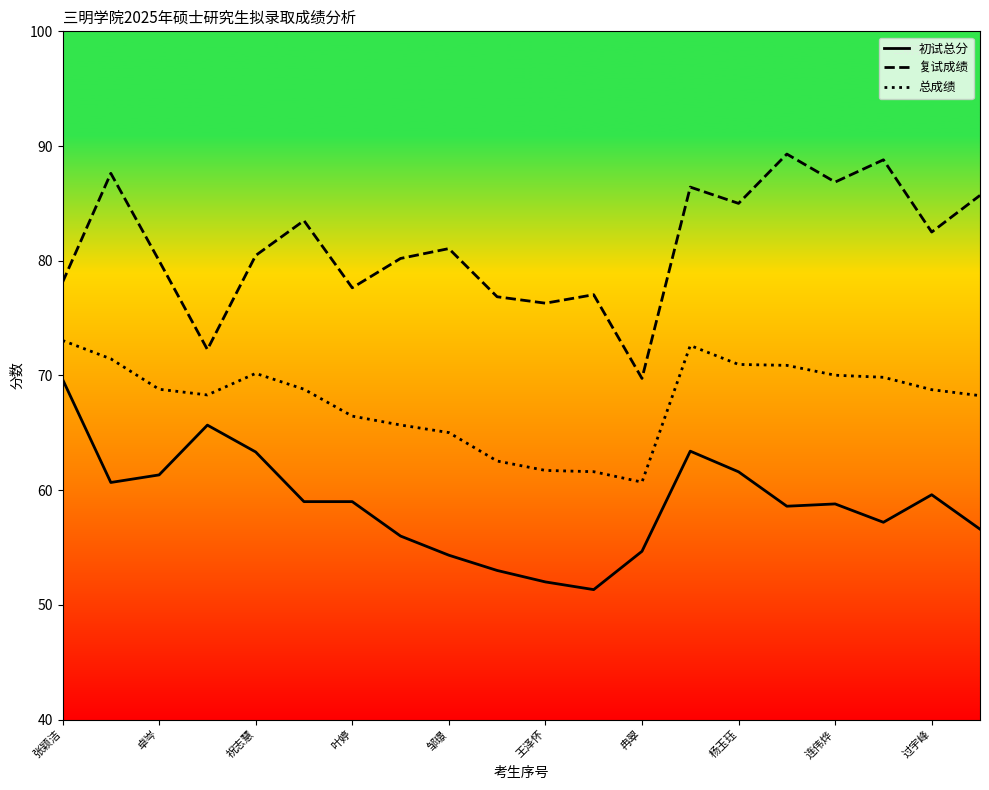

How many lines are shown in the chart?

3